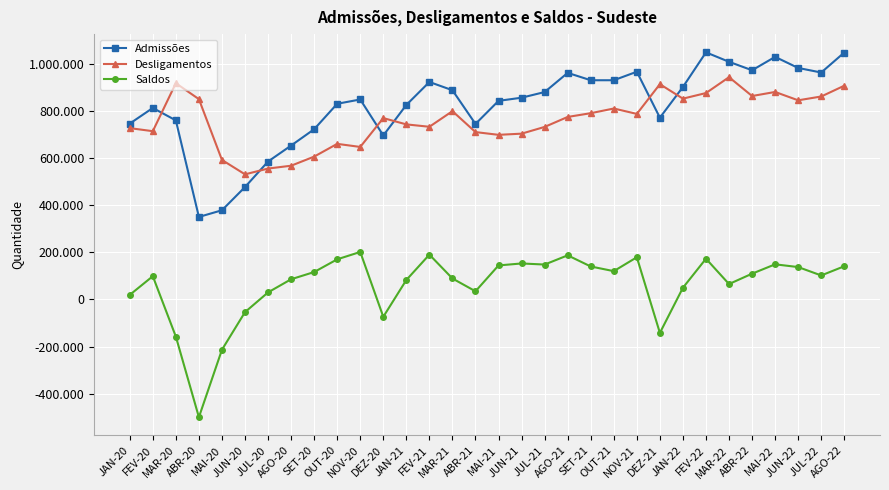

List the series in order of their peak value, highest first.

Admissões, Desligamentos, Saldos